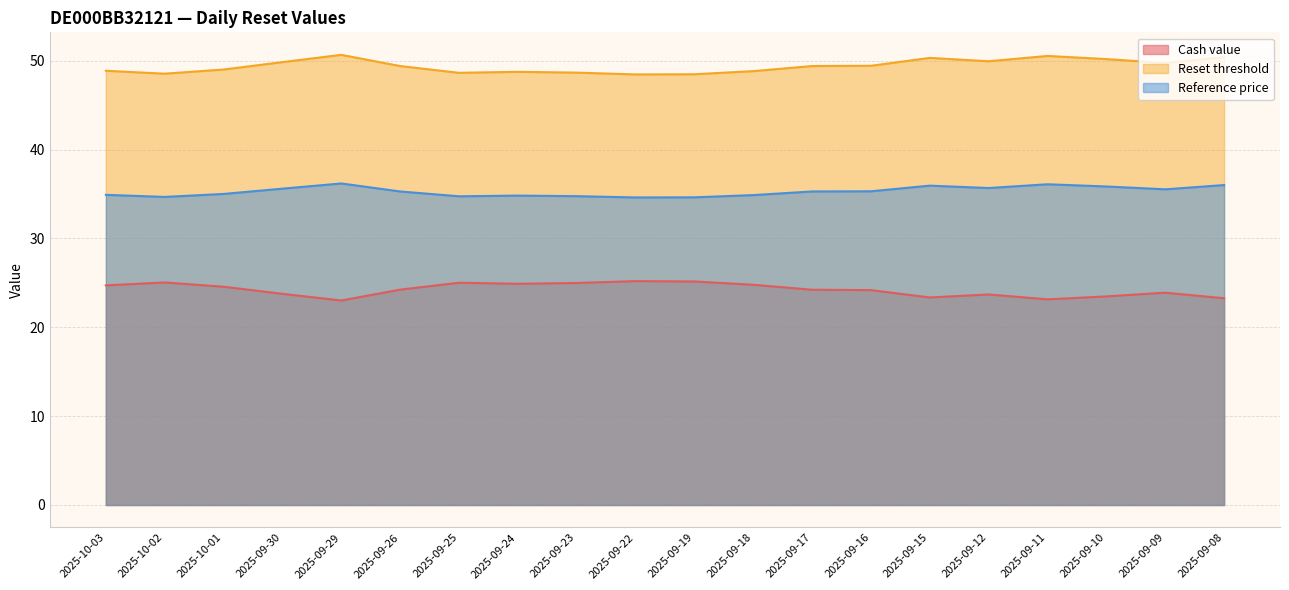

What is the difference between the maximum and minimum values in the Reference price series?

1.6